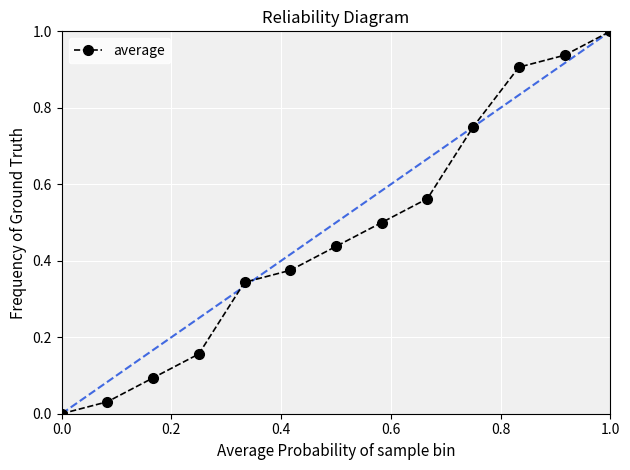

What is the greatest value displayed?

1.0